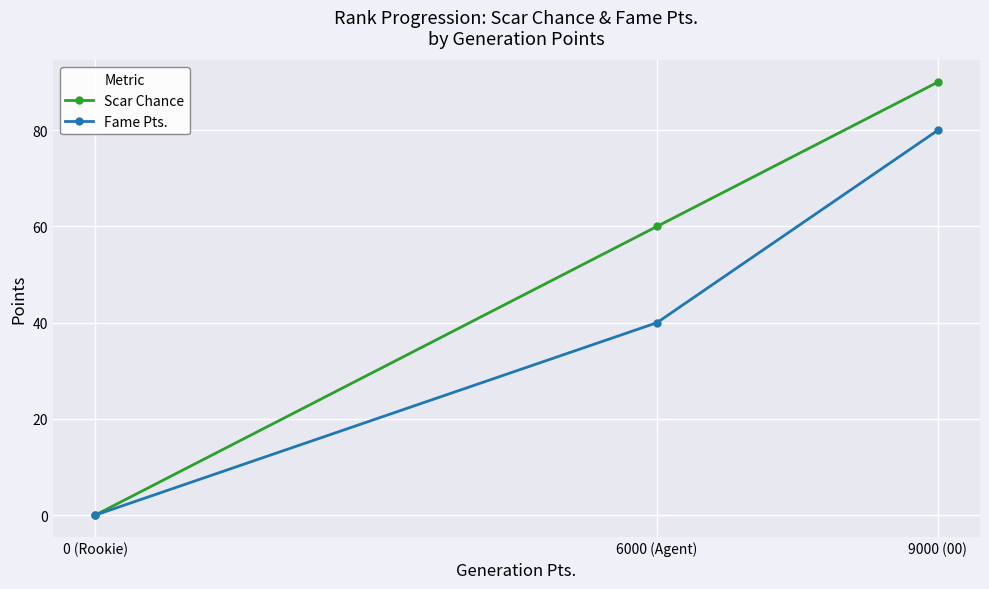

At which label is Fame Pts. closest to 40?

6000 (Agent)